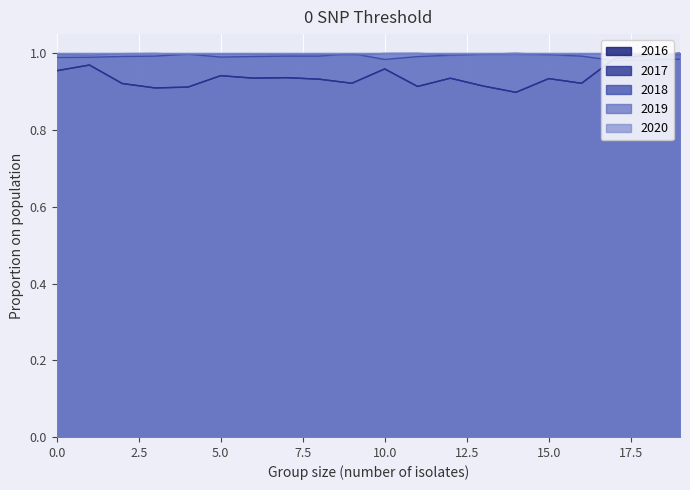

True or false: 2019 has a value of 0.2 at 5.0.

False